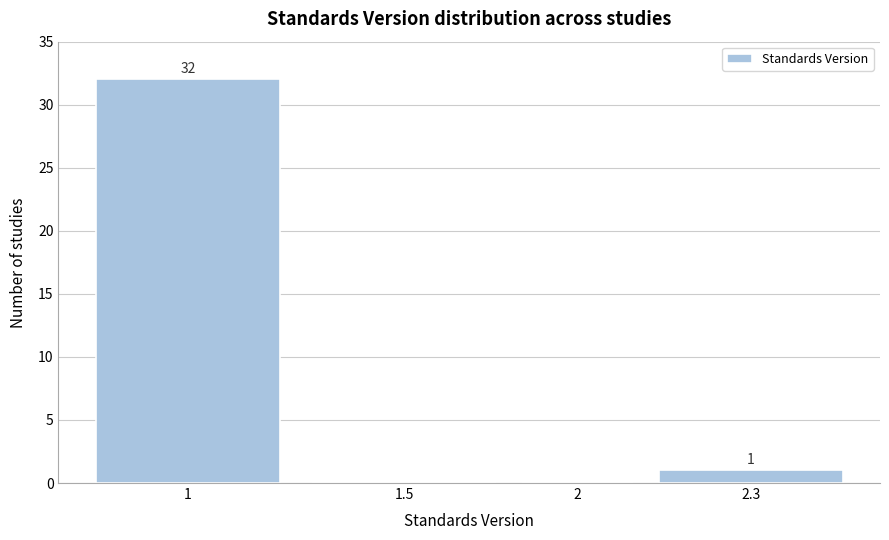

Reading left to right, list all the values displayed in this chart.

1=32	1.5=0	2=0	2.3=1